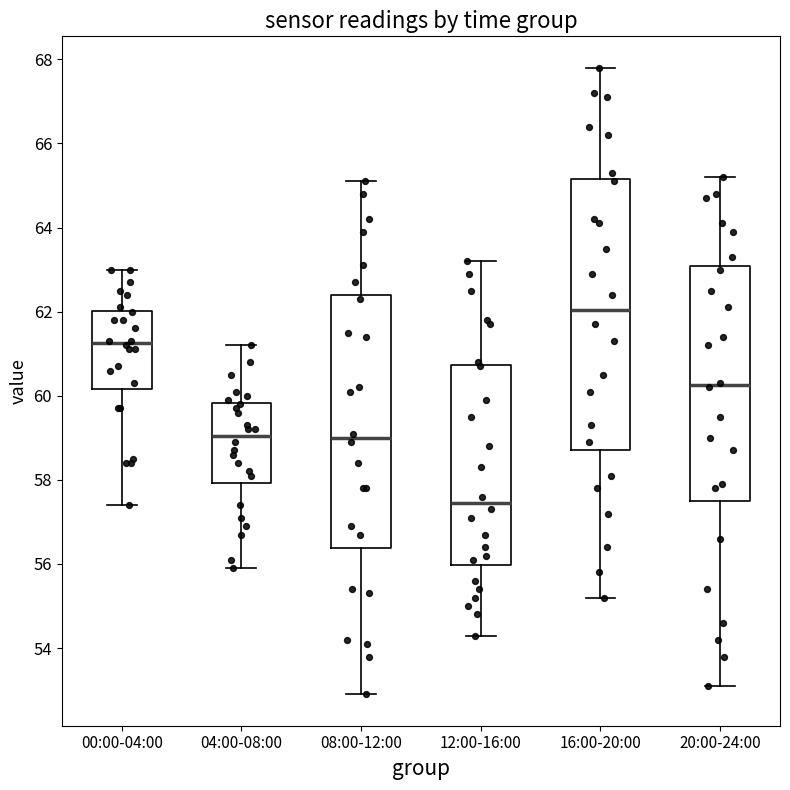

Which box has the highest median line?

16:00-20:00